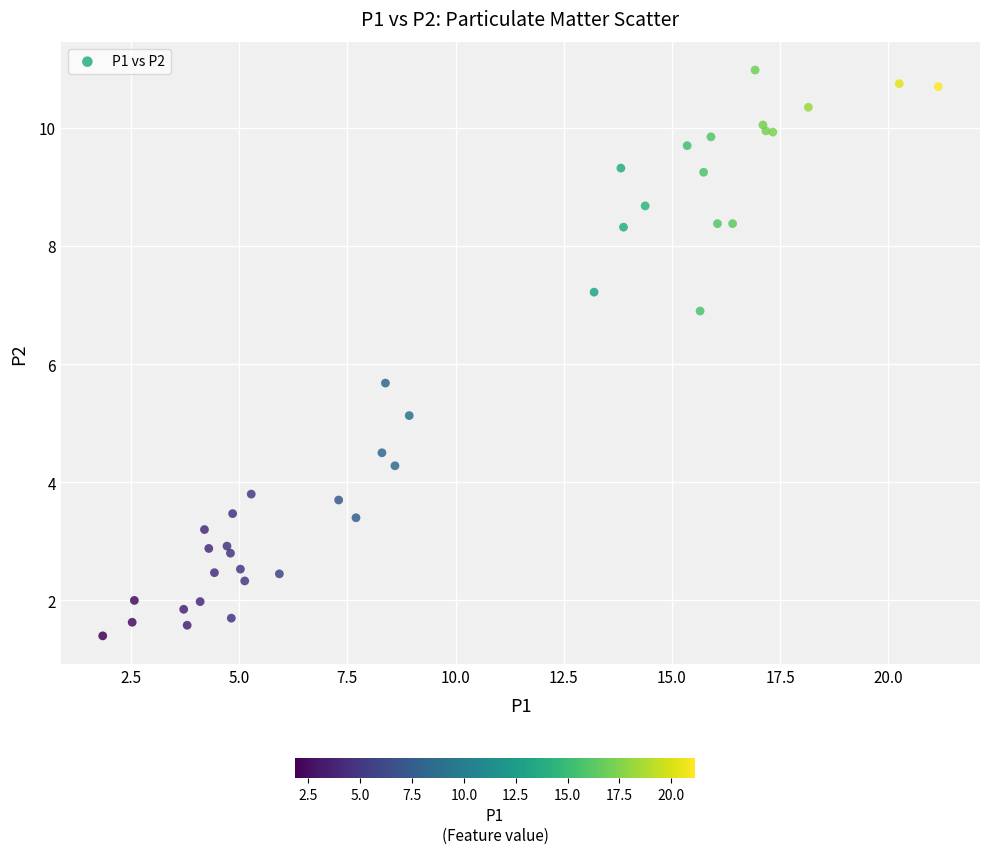

What Y value in the scatter plot is closest to 6?

5.7